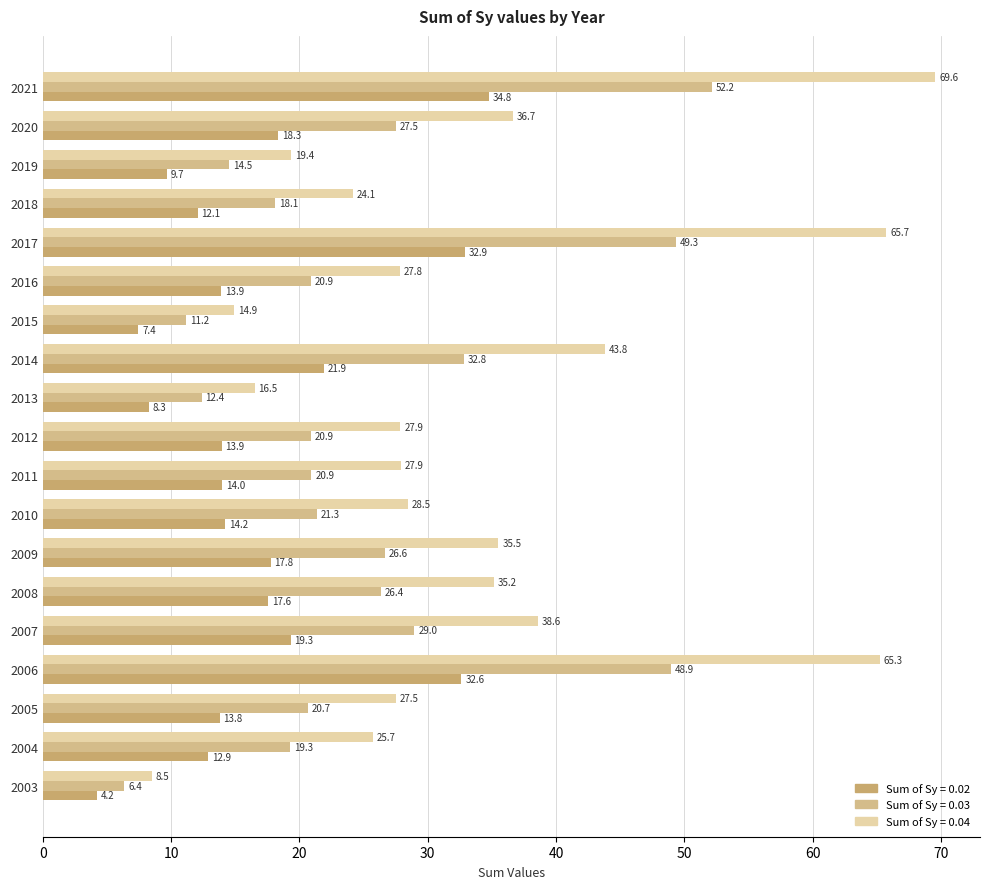

Which has a higher value, 2018 or 2016?

2016